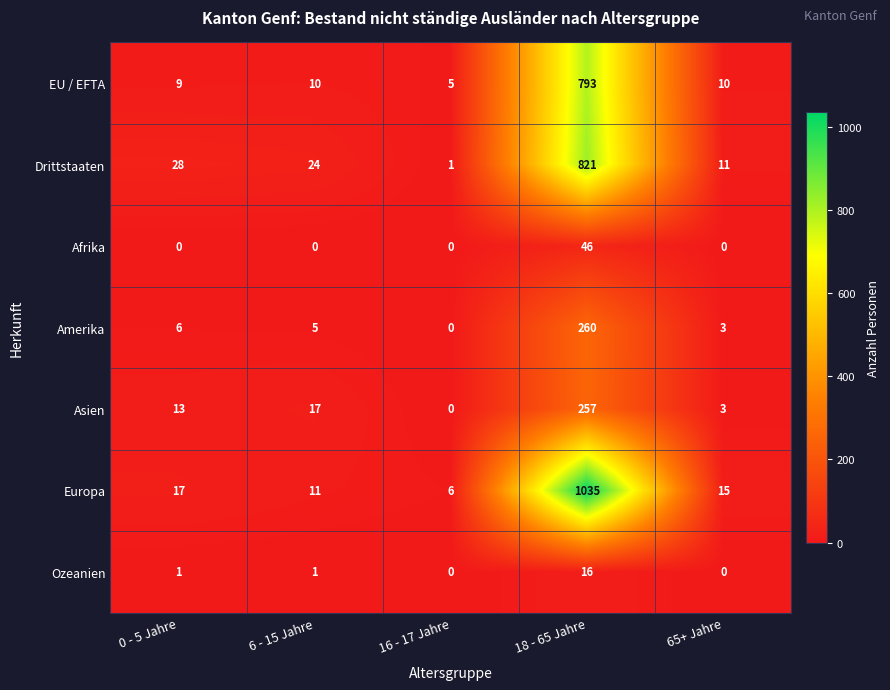

Is it true that Europa equals 483 at 18 - 65 Jahre?

False